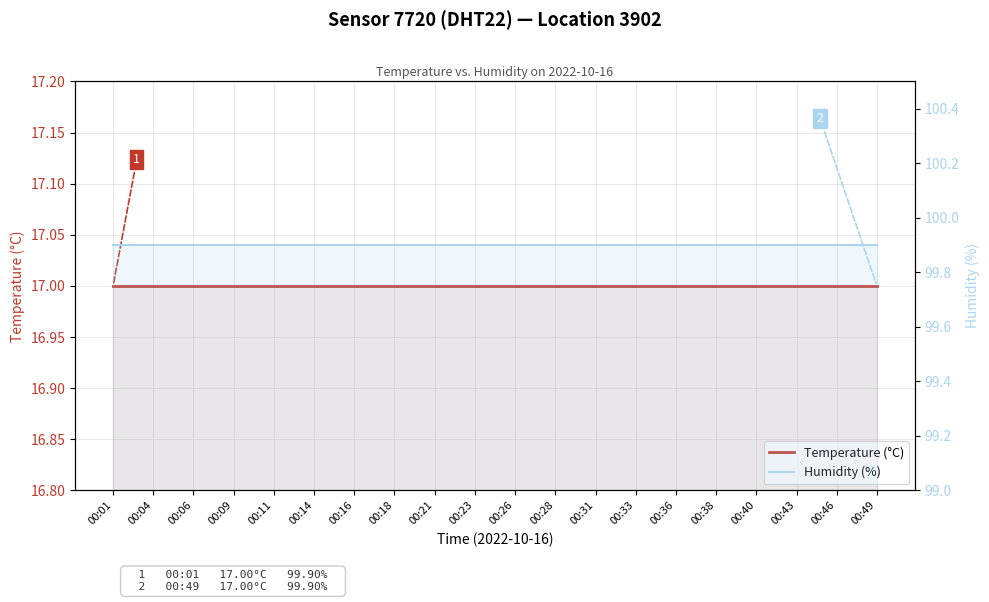

Which series has the widest spread of values?

Temperature (°C)